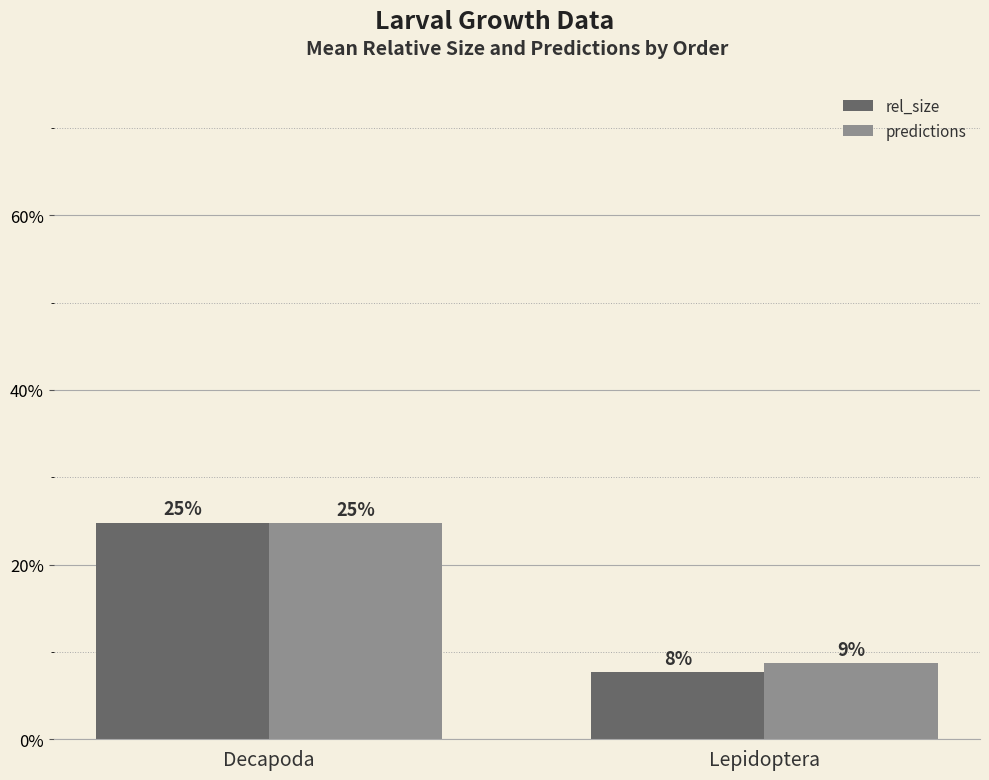

What position from the right is Decapoda?

2